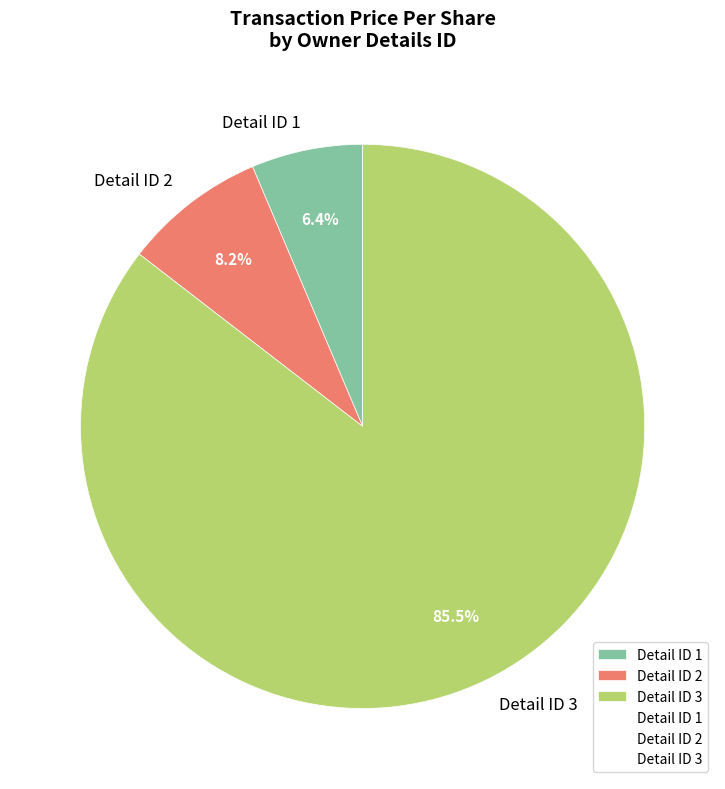

Rank the categories by value from lowest to highest.

Detail ID 1, Detail ID 2, Detail ID 3